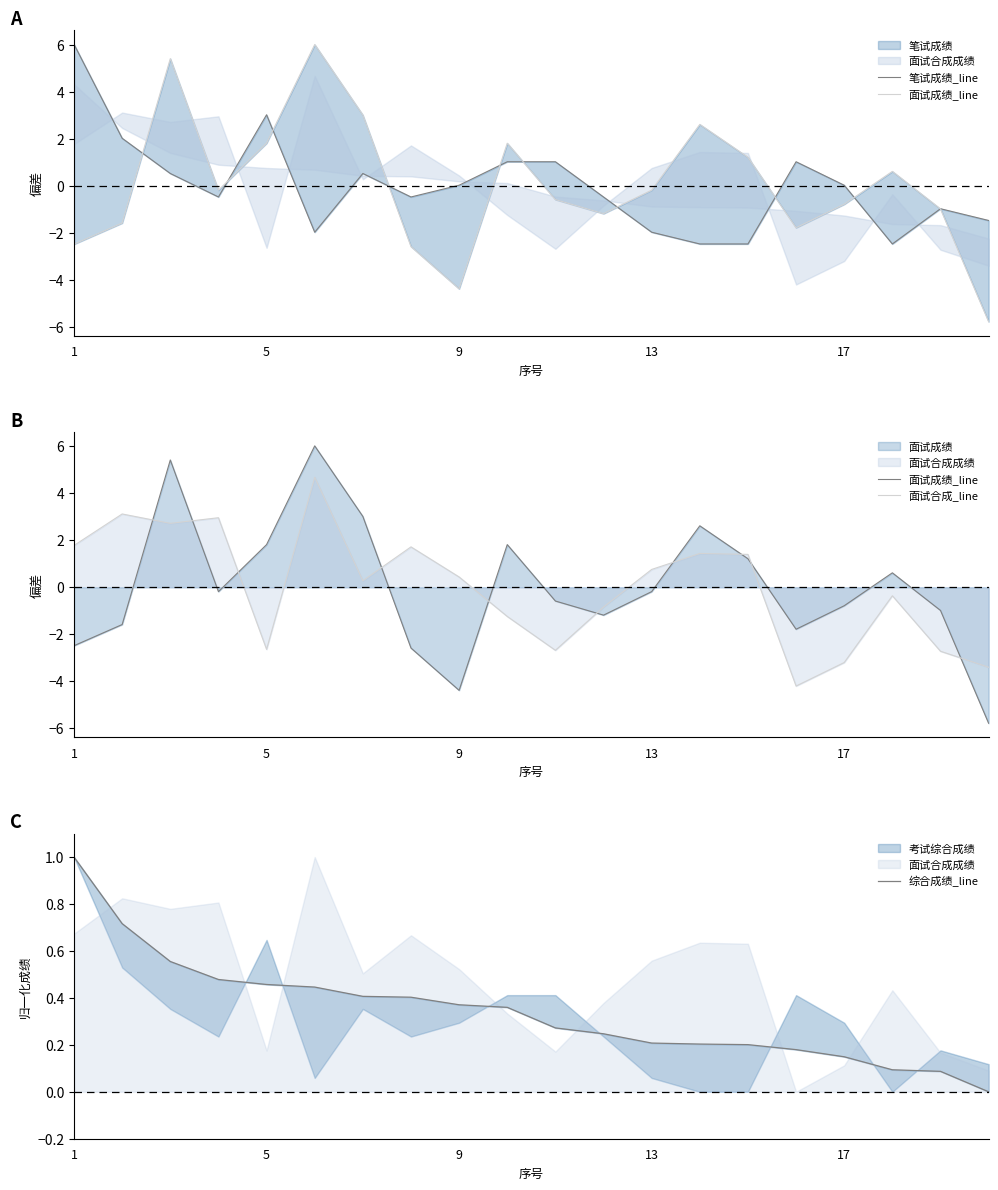

Which series has the largest total across all categories?

综合成绩_line